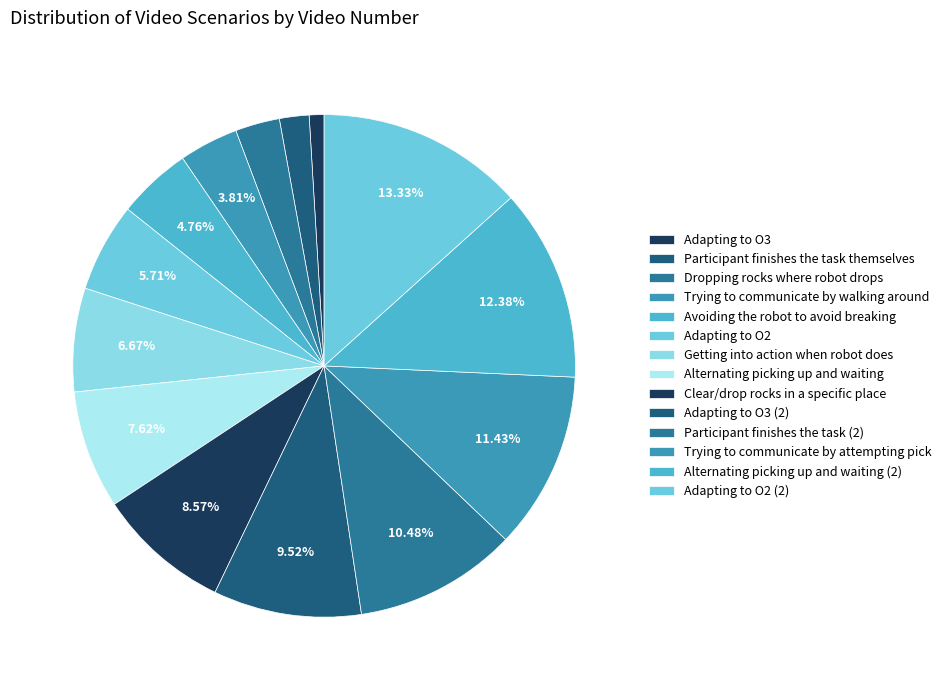

Count the number of slices in the pie.

14